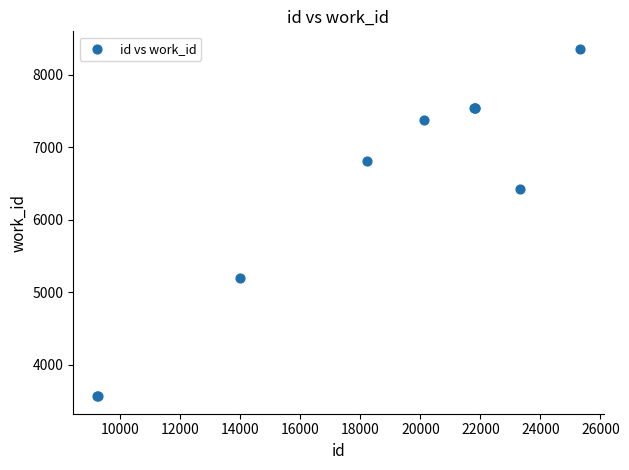

What Y value in the scatter plot is closest to 5962?

6428